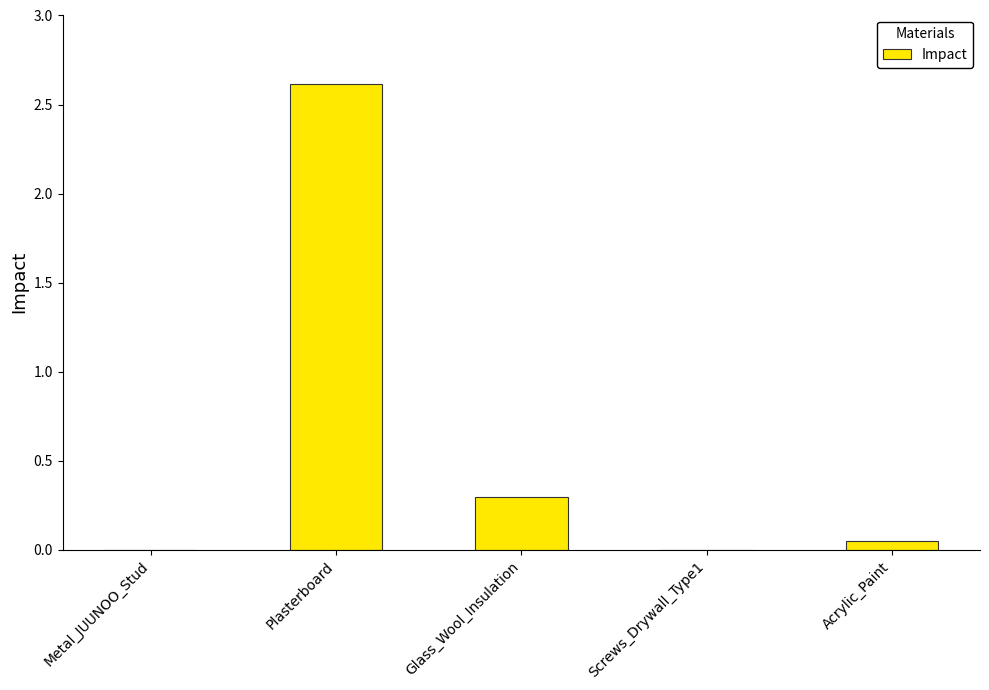

What is the change in value from Metal_JUUNOO_Stud to Glass_Wool_Insulation?

+0.3